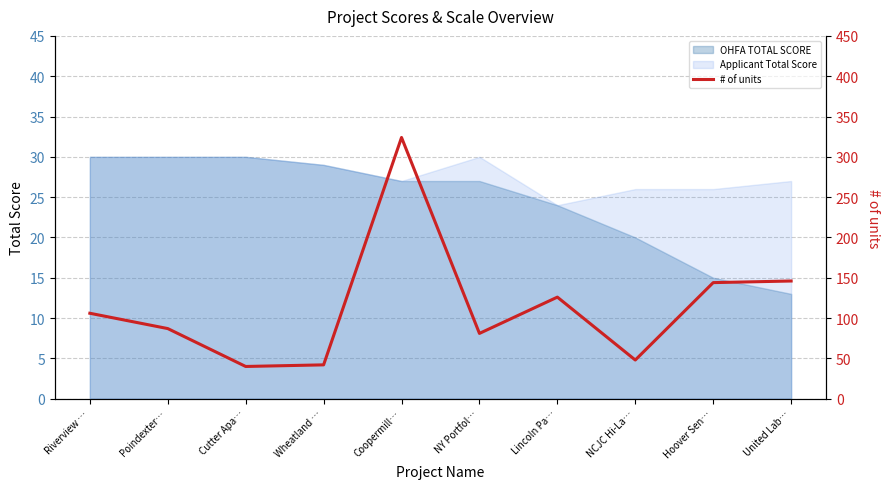

The value of OHFA TOTAL SCORE at Lincoln Pa… is 24. True or false?

True